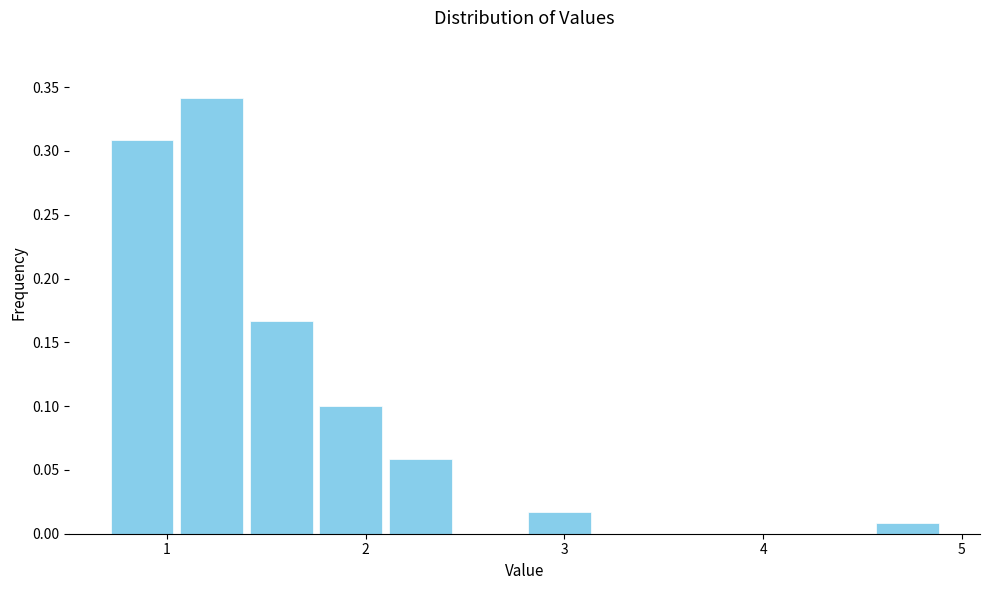

Read against the x-axis, roughly where is the centre of the tallest bar?

1.2